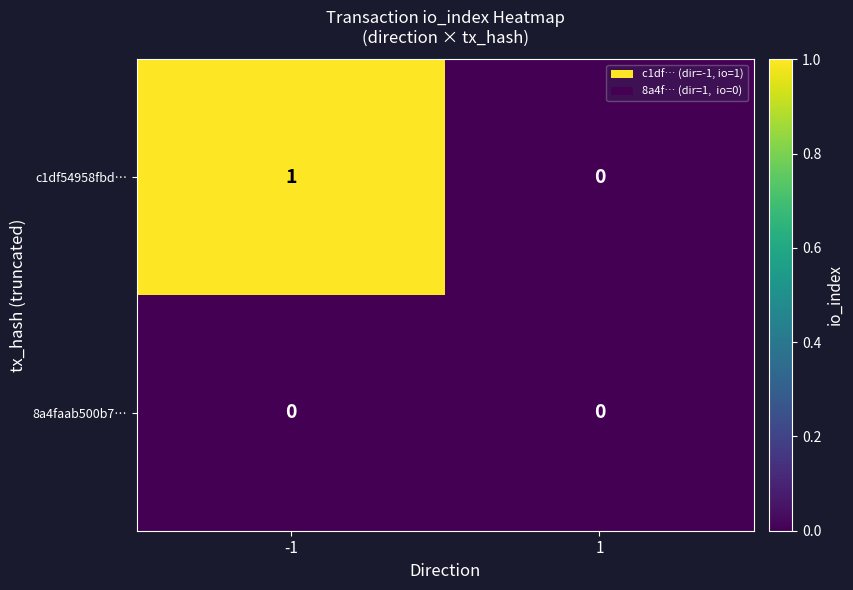

Which series has the largest range (max minus min)?

c1df54958fbd…